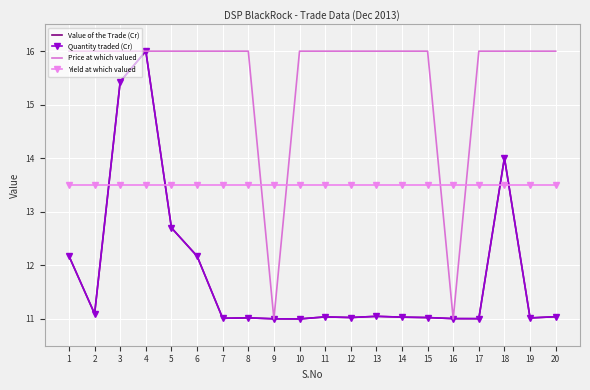

True or false: Value of the Trade (Cr) and Quantity traded (Cr) cross at least once.

False